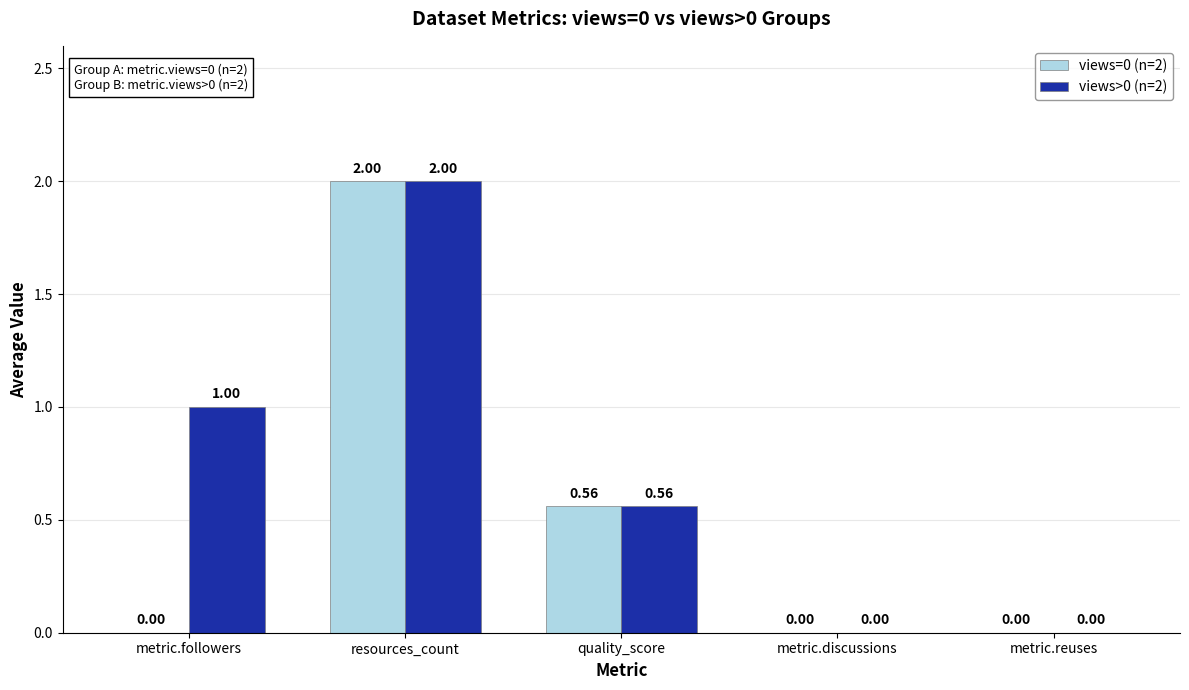

Is the value of views>0 (n=2) at metric.followers greater than the value of views=0 (n=2) at quality_score?

Yes